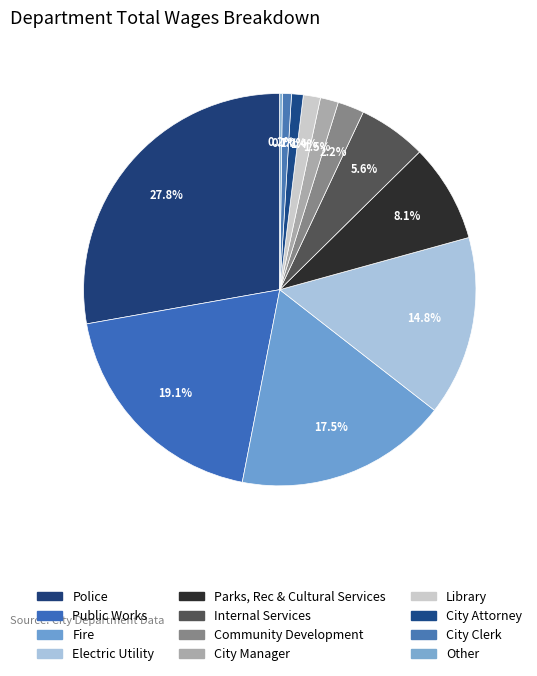

To the nearest percent, what is the difference between the largest and smallest slice percentages?

28%